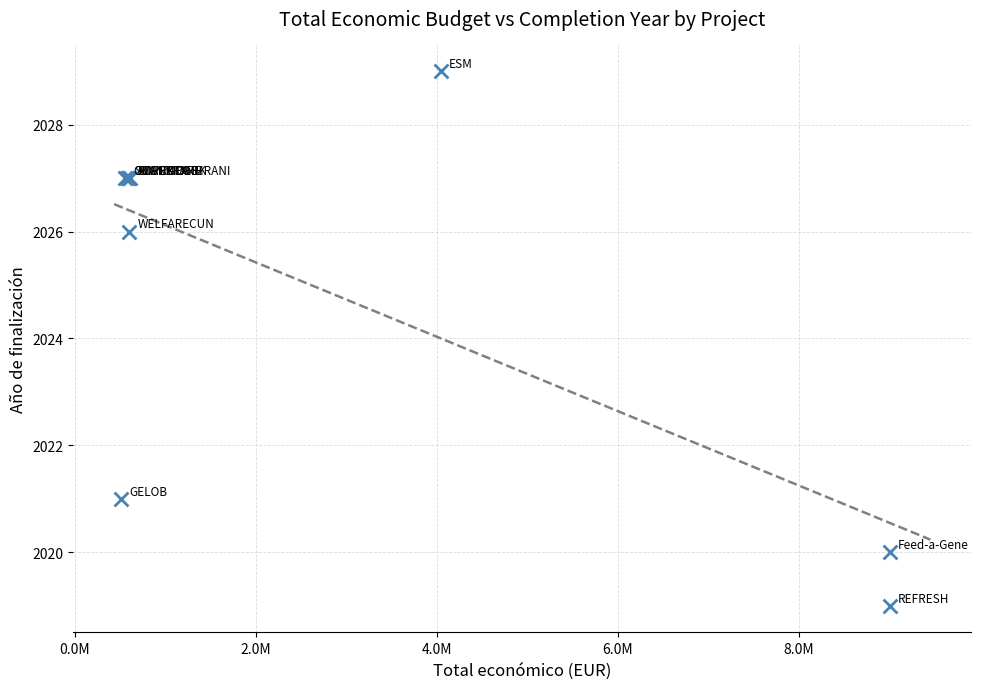

What Y value in the scatter plot is closest to 2024?

2026